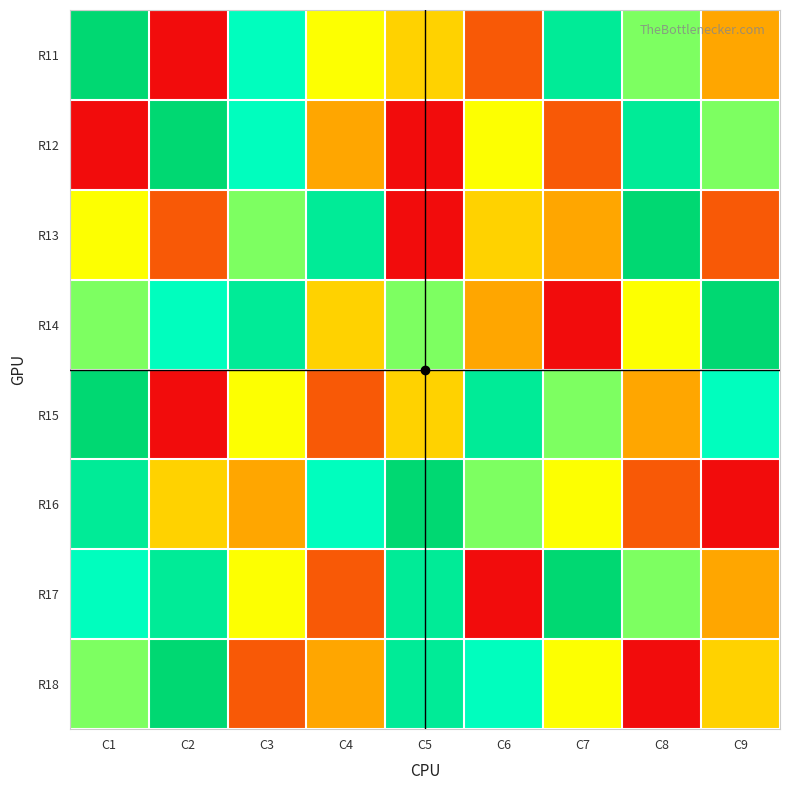

Which label corresponds to the smallest value in the chart?

C2